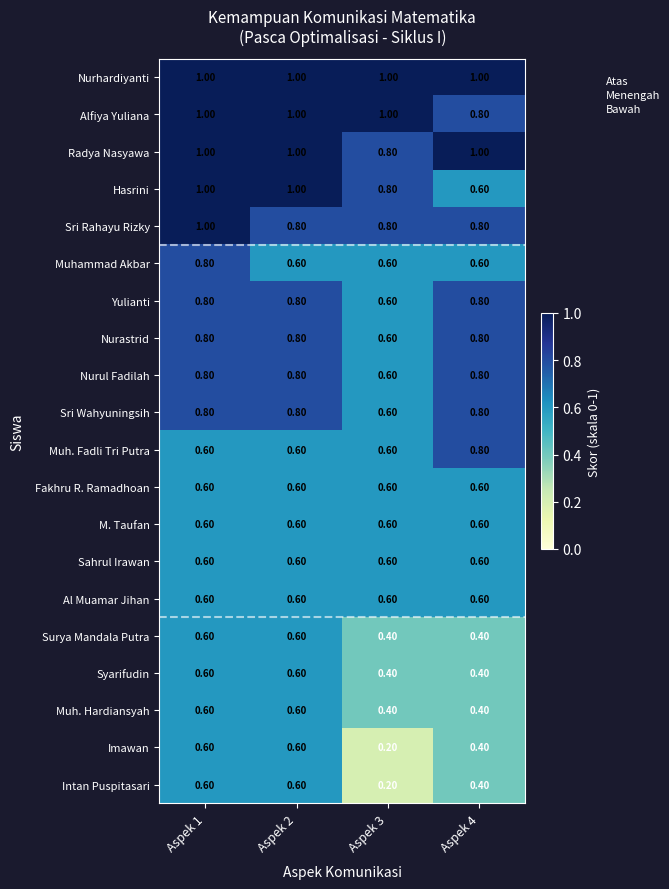

Which series changed the most between Aspek 2 and Aspek 4?

Hasrini